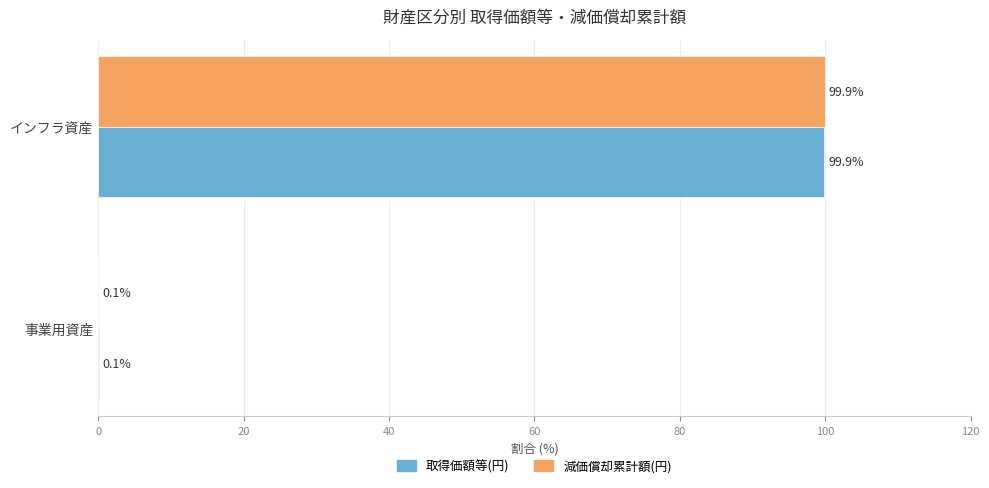

How many data points in 減価償却累計額(円) are above 99?

1